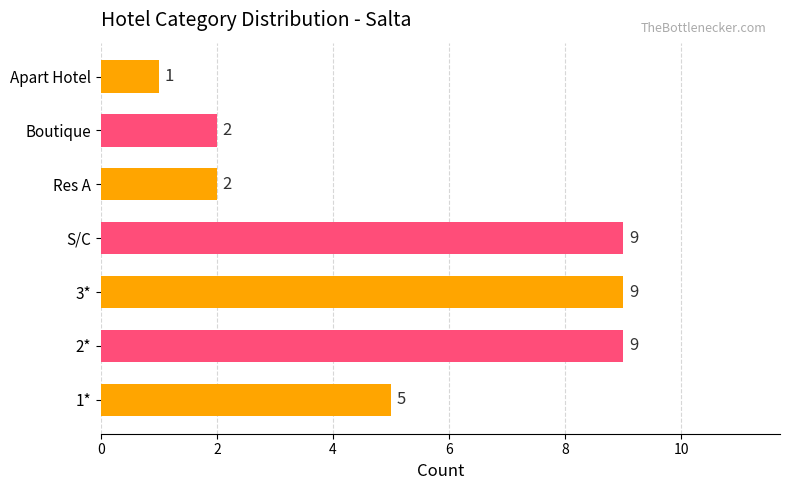

At which category does the chart reach its minimum across all series?

Apart Hotel